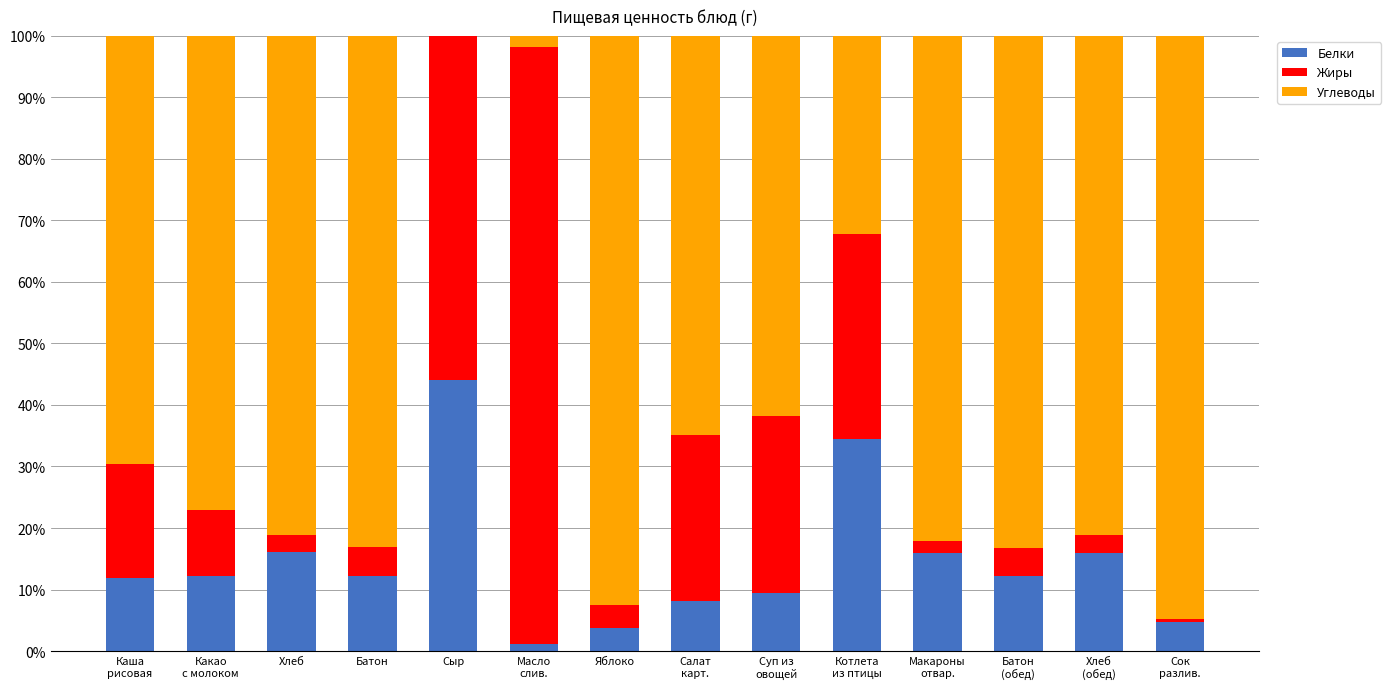

The Белки series shows 9.2 at Сыр. True or false?

False